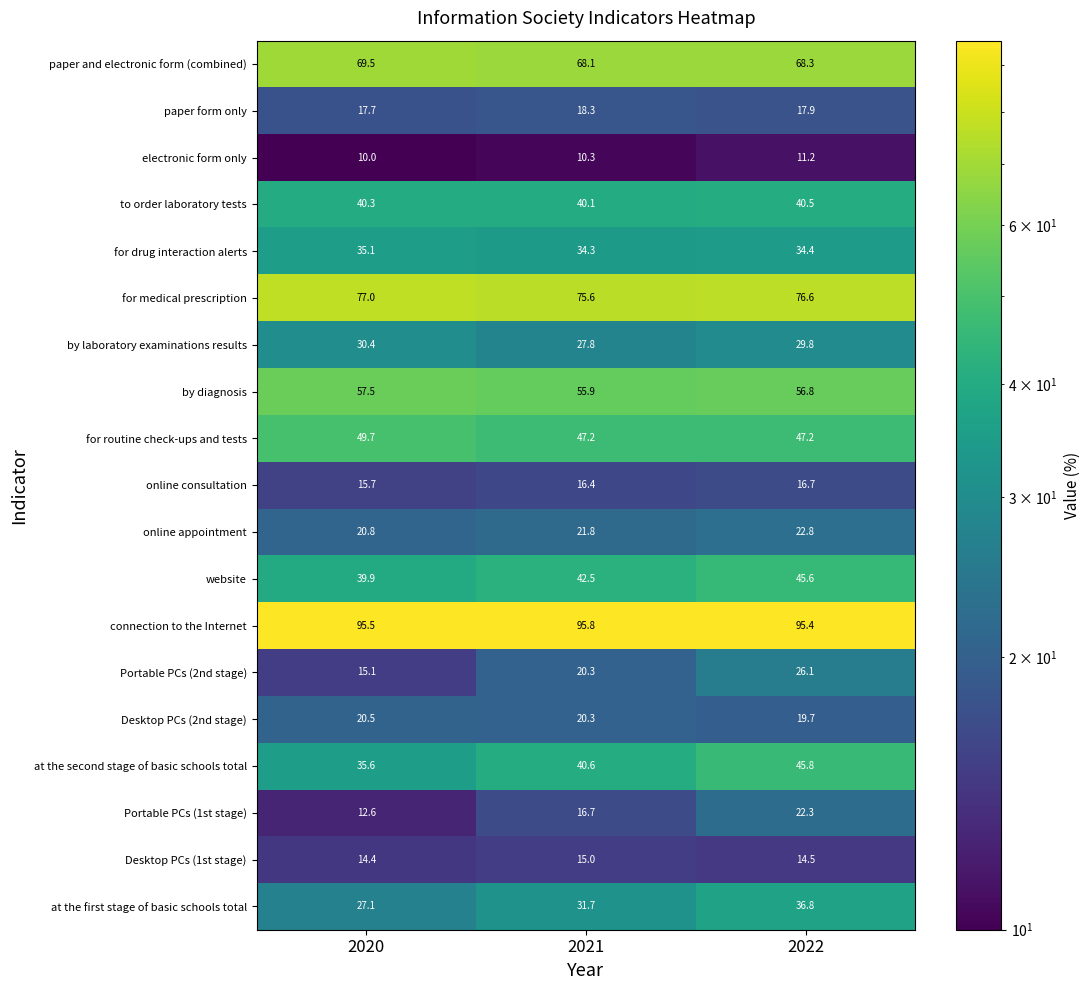

At which label is at the second stage of basic schools total closest to 40?

2021